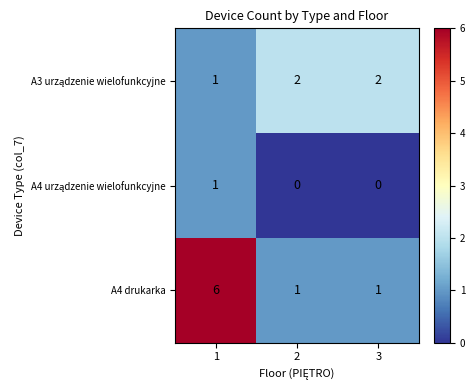

How many data points does each series have?

3